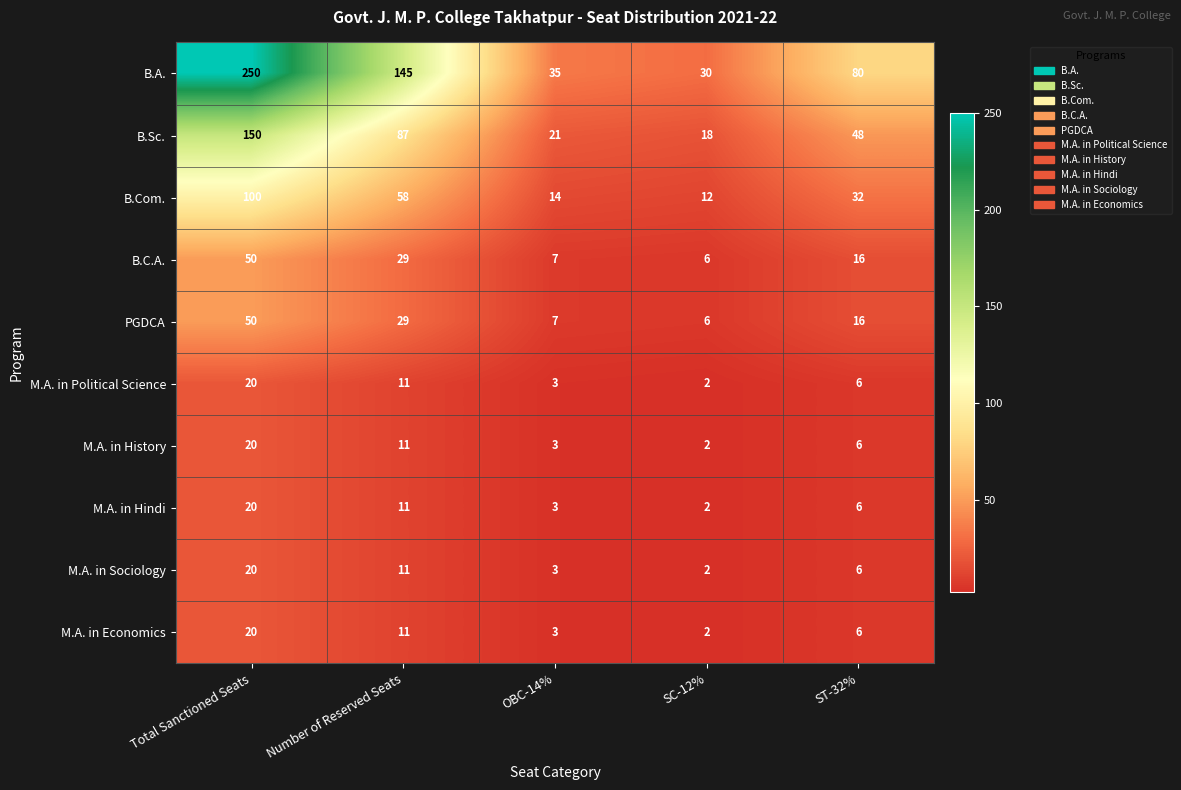

How many series are shown in this chart?

10